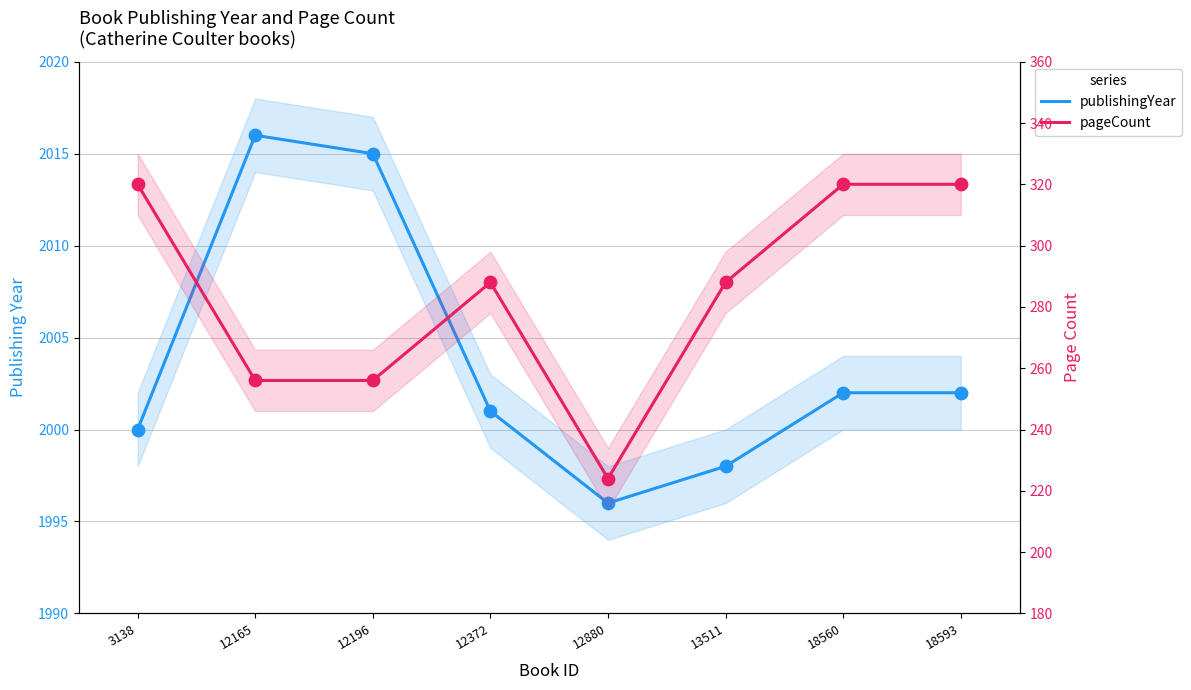

What are all the series names shown in the legend?

publishingYear, pageCount